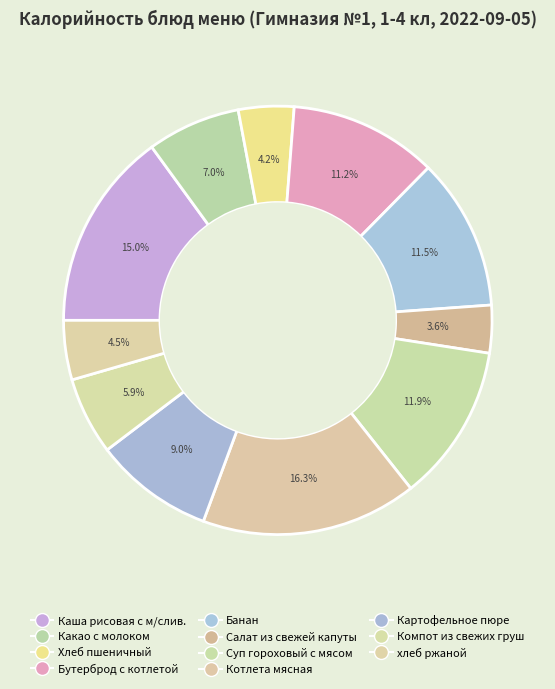

Which slice is the largest?

Котлета мясная